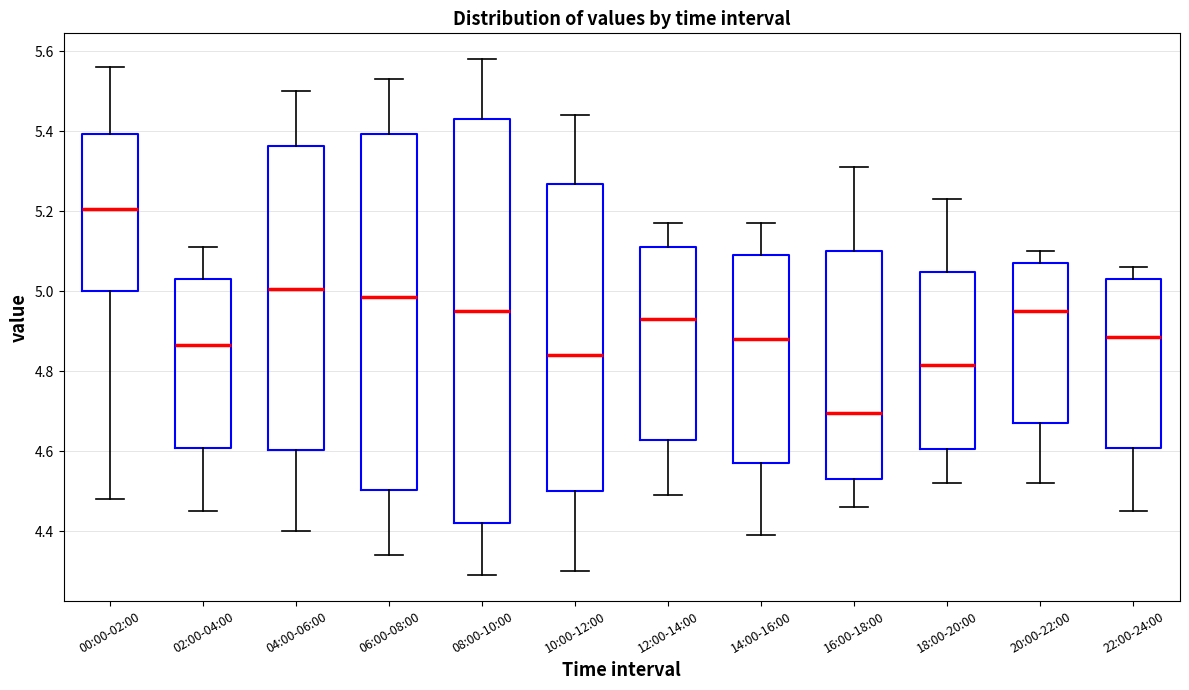

Which box's median line is the lowest?

16:00-18:00